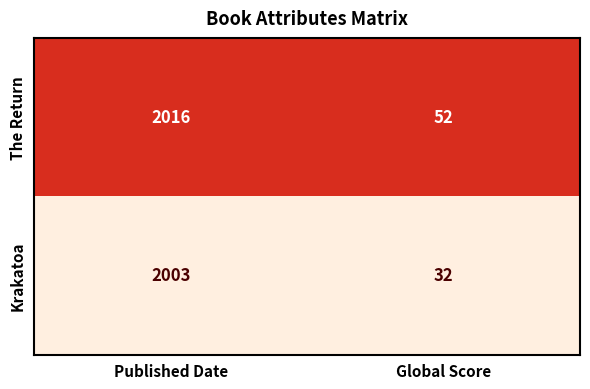

Rank the series at Published Date from lowest to highest value.

Krakatoa, The Return